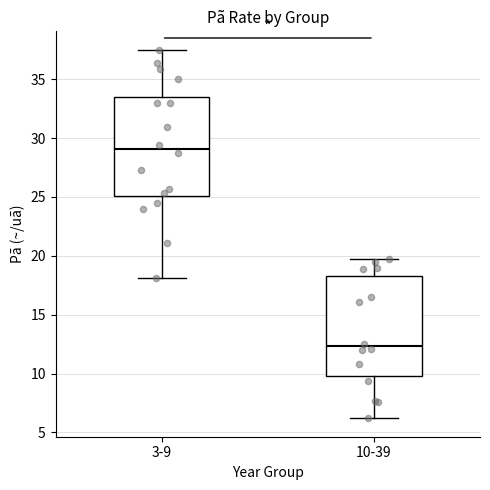

Reading left to right, read every box against the y-axis: the position of its median line, the range the box covers, and the ends of its whiskers. The values are not printed on the chart, so give them approximately, as read against the axis.

3-9: median 29.0, box 25.0 to 33.5, whiskers 18.0 to 37.5
10-39: median 12.5, box 10.0 to 18.5, whiskers 6.0 to 19.5